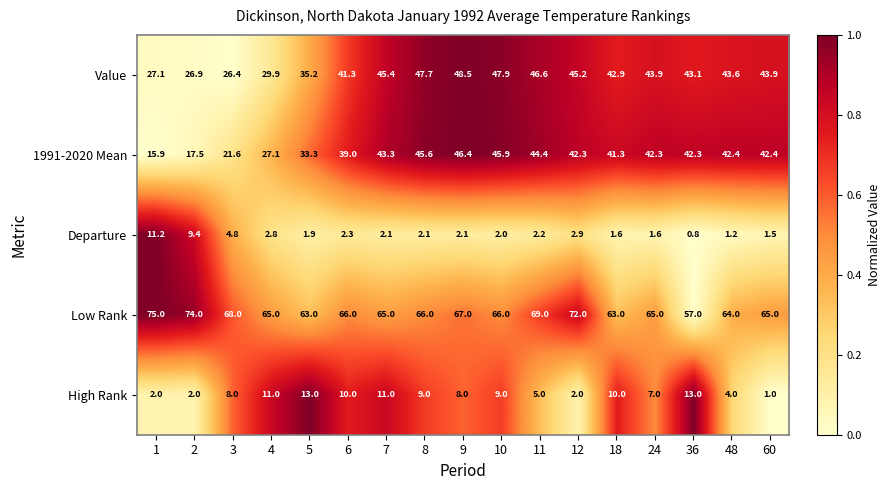

List the series in order of their peak value, highest first.

Low Rank, Value, 1991-2020 Mean, High Rank, Departure